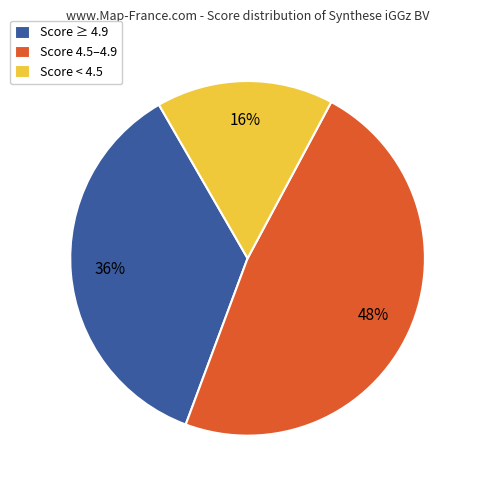

Which has a higher value, Score < 4.5 or Score 4.5–4.9?

Score 4.5–4.9